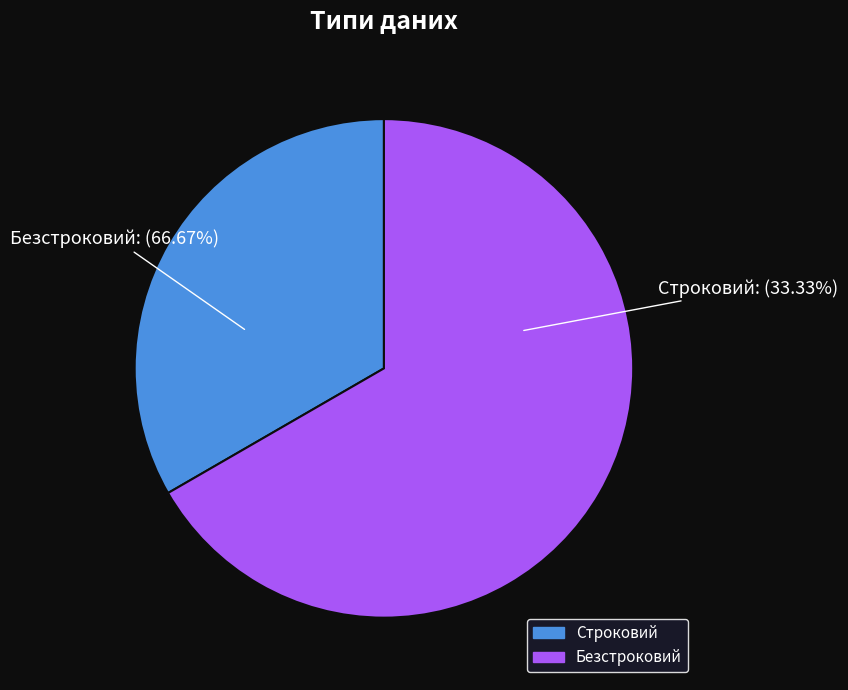

Is it true that Безстроковий is 67% of the pie?

True